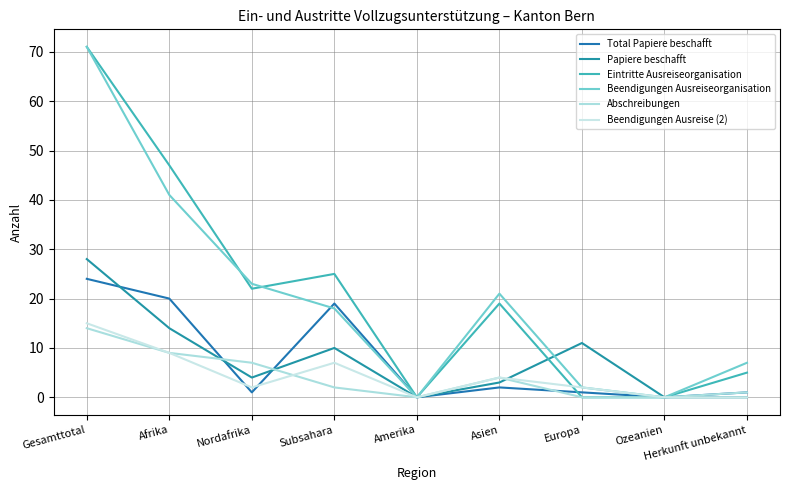

Reading left to right, list all the values displayed in this chart.

Total Papiere beschafft: 24	20	1	19	0	2	1	0	1
Papiere beschafft: 28	14	4	10	0	3	11	0	0
Eintritte Ausreiseorganisation: 71	47	22	25	0	19	0	0	5
Beendigungen Ausreiseorganisation: 71	41	23	18	0	21	2	0	7
Abschreibungen: 14	9	7	2	0	4	0	0	1
Beendigungen Ausreise (2): 15	9	2	7	0	4	2	0	0